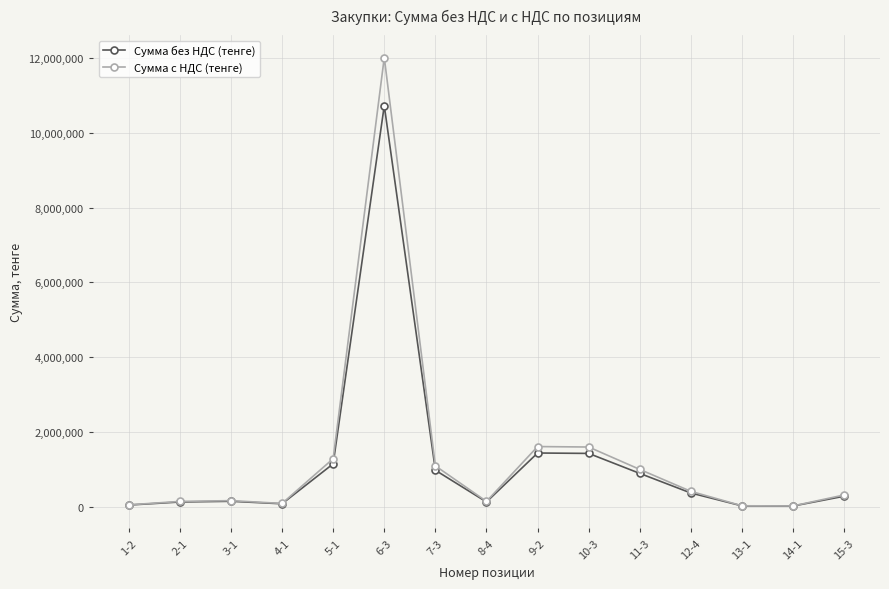

What is the label of the 7th point from the left?

7-3